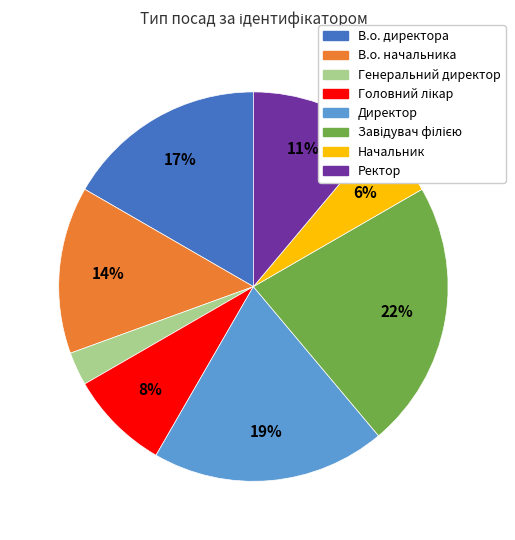

To the nearest percent, what is the difference between the largest and smallest slice percentages?

19%